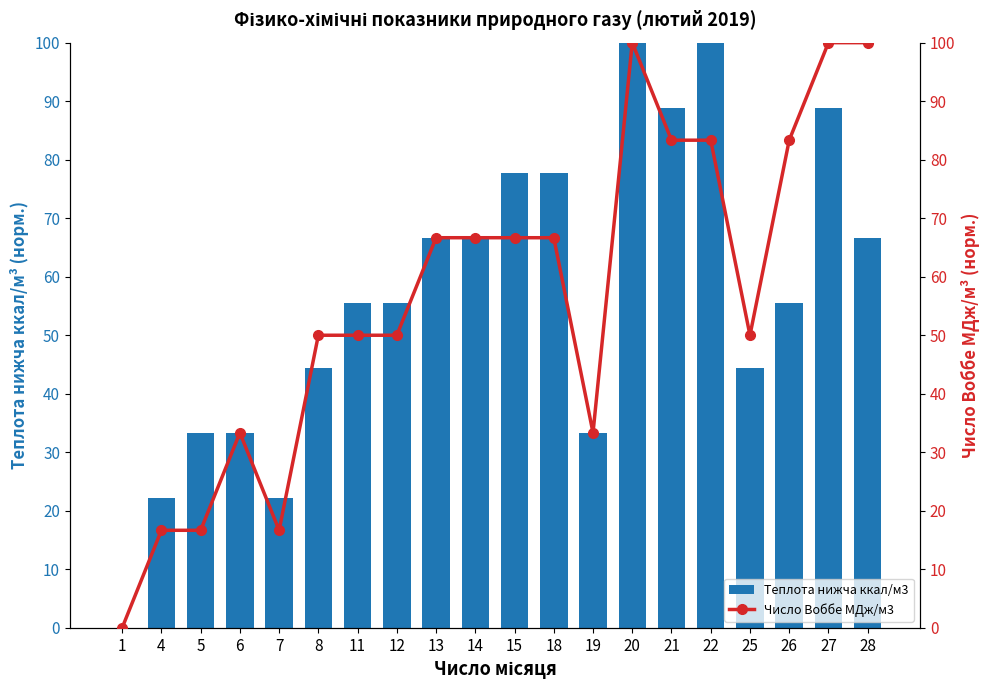

What are all the series names shown in the legend?

Теплота нижча ккал/м3, Число Воббе МДж/м3